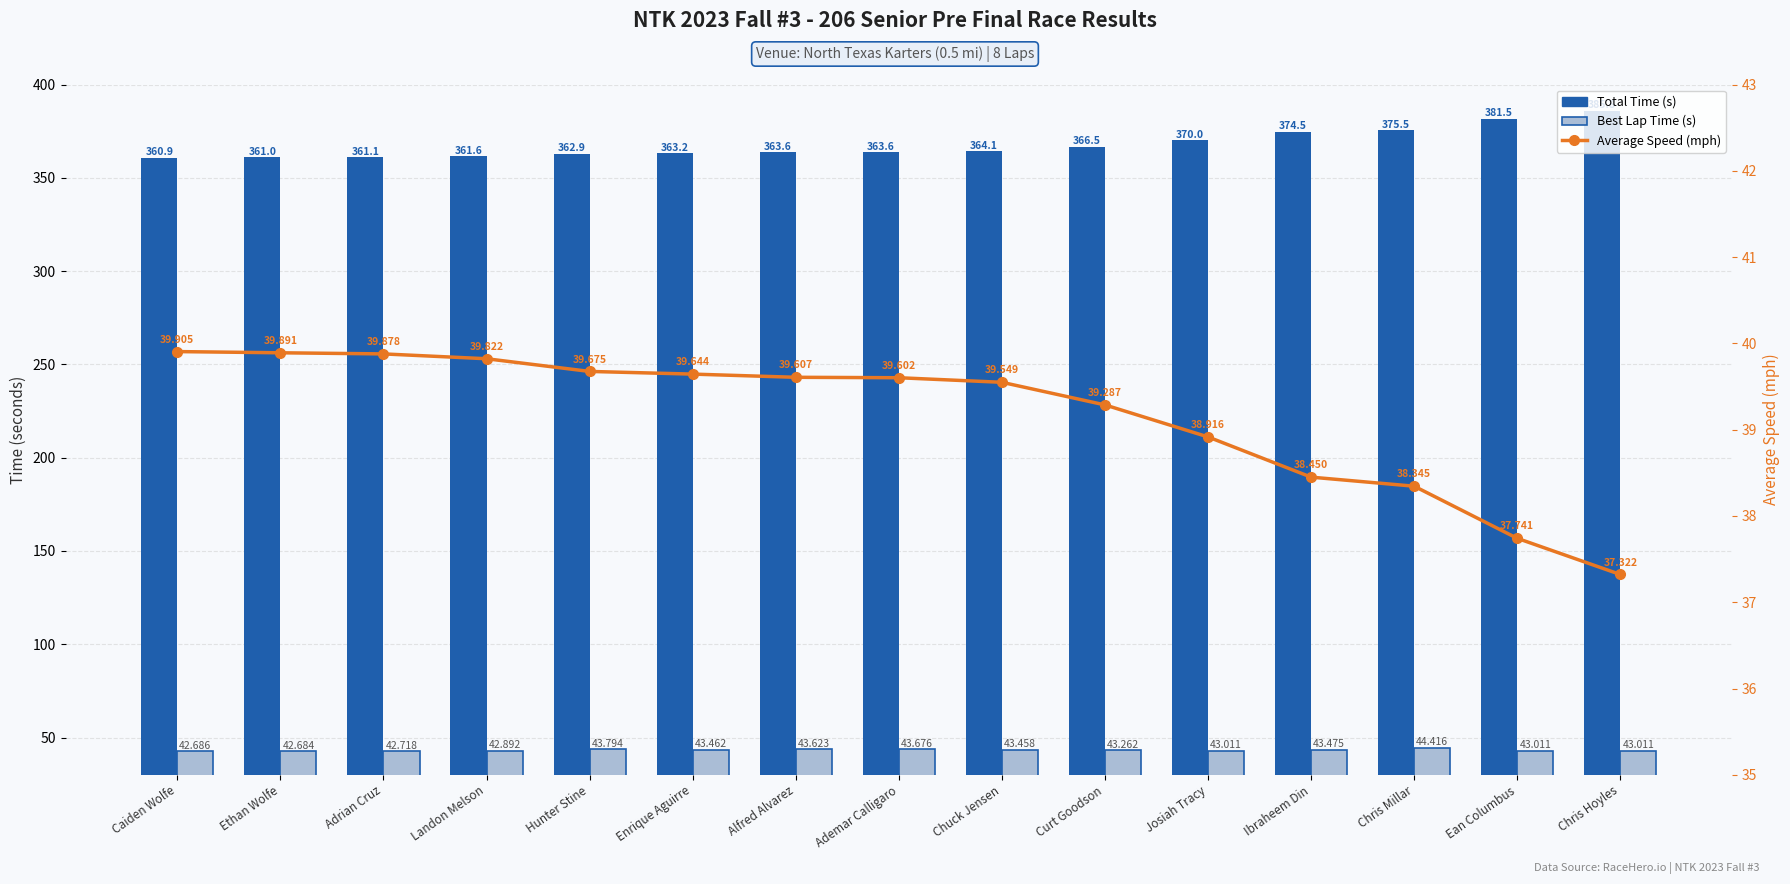

Which has a higher value, Adrian Cruz or Alfred Alvarez?

Alfred Alvarez